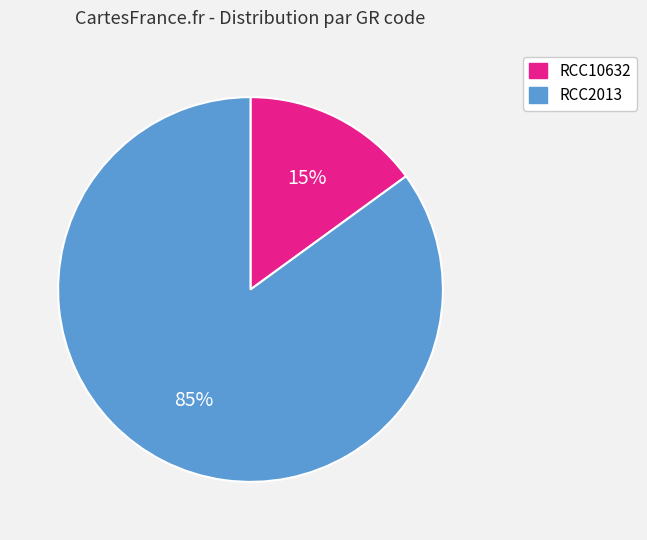

Which category has the biggest portion of the pie?

RCC2013